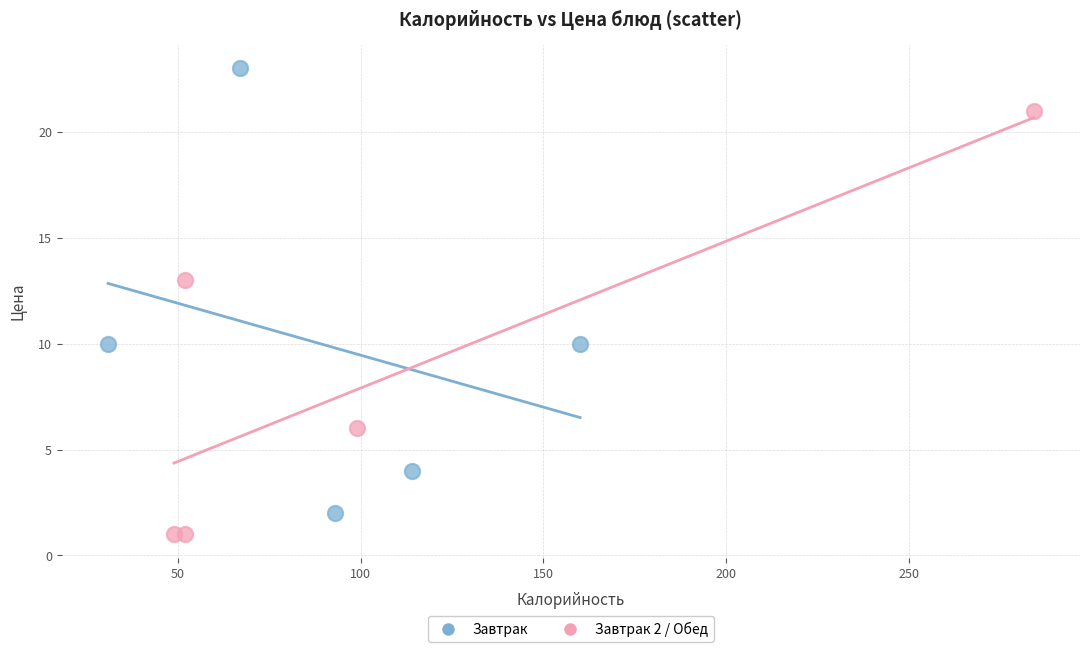

Which series reaches the minimum Y coordinate?

Завтрак 2 / Обед